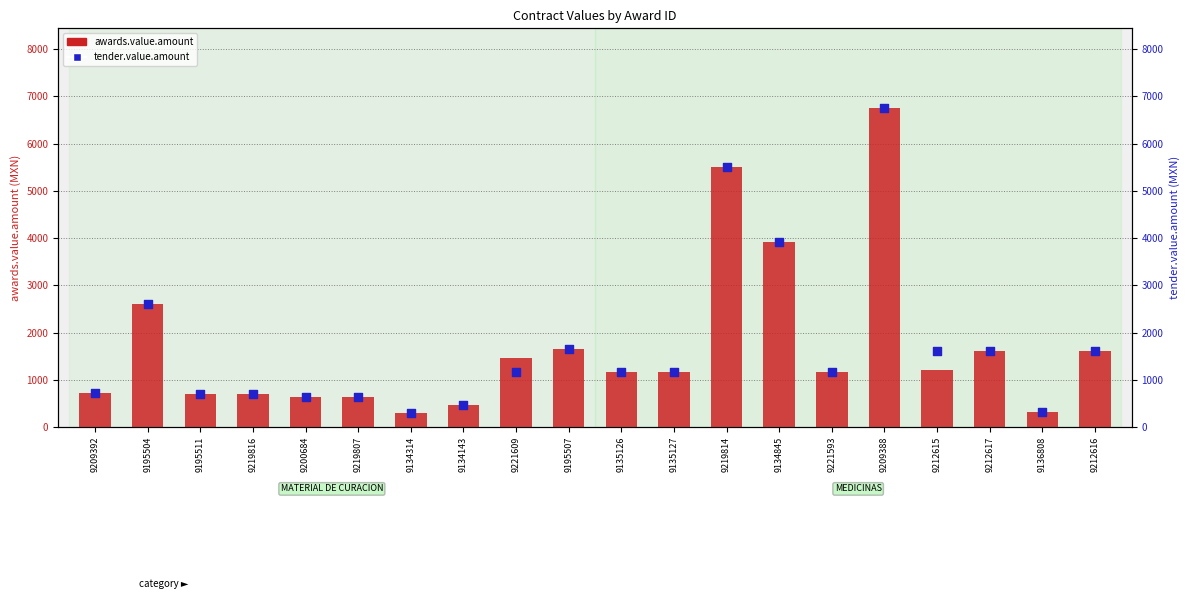

Which series contains the lowest Y value?

awards.value.amount